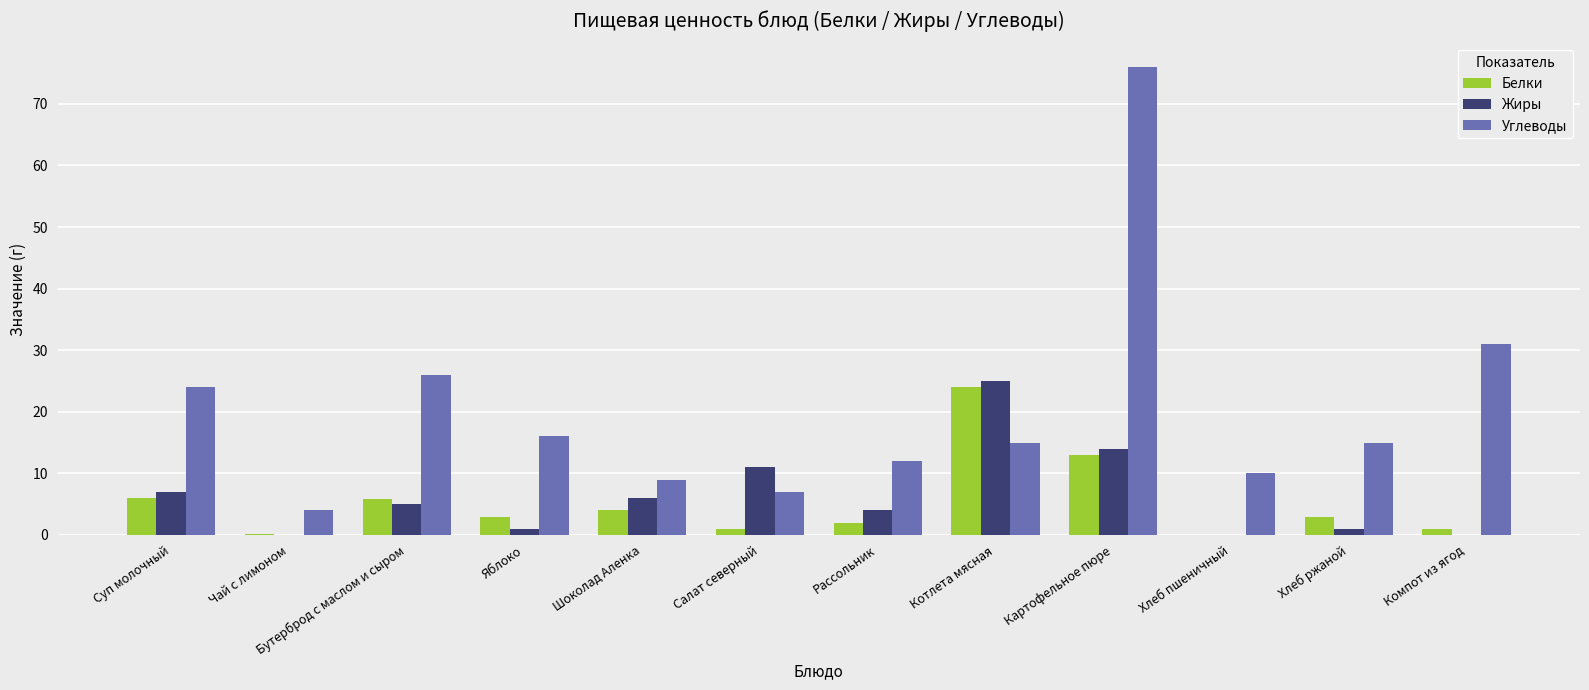

How many data points does each series have?

12